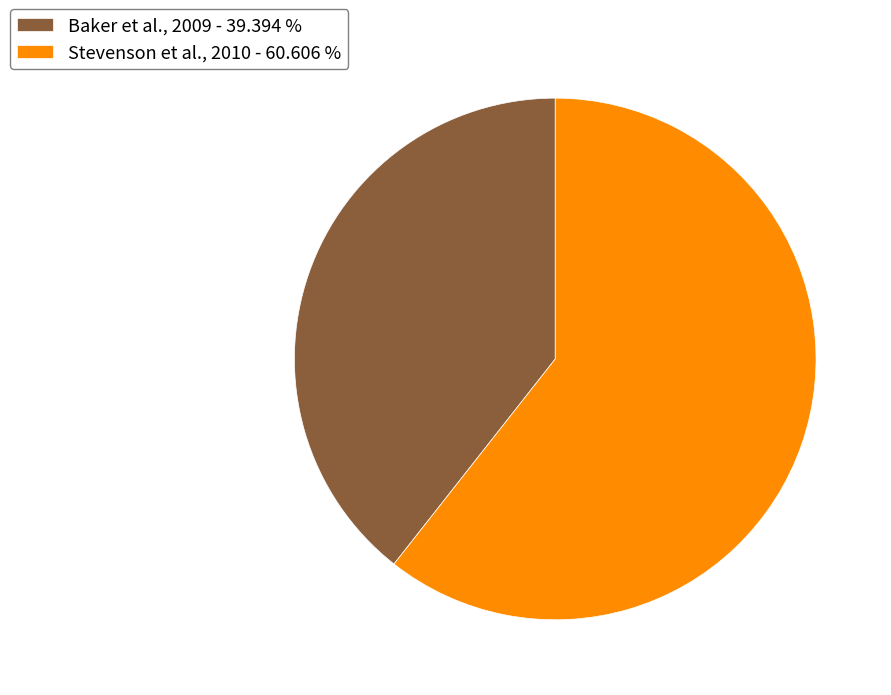

Combined, do Stevenson et al., 2010 - 60.606 % and Baker et al., 2009 - 39.394 % account for over 50%?

Yes